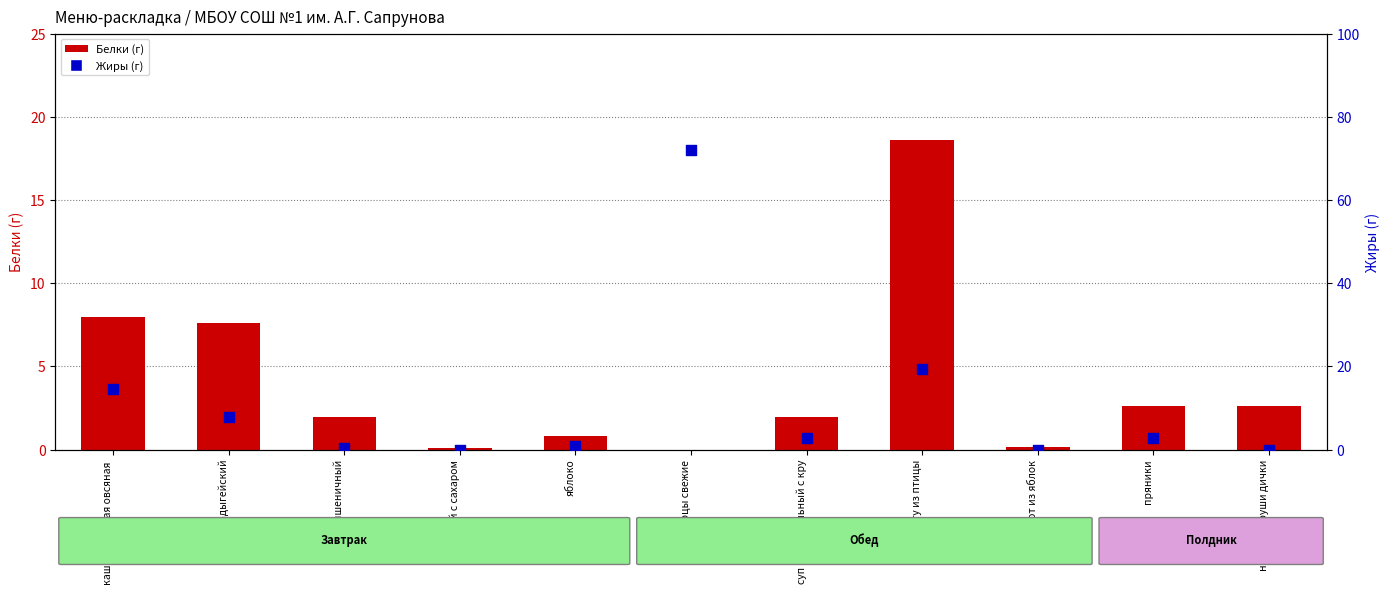

At which category is the sum across all series the highest?

огурцы свежие